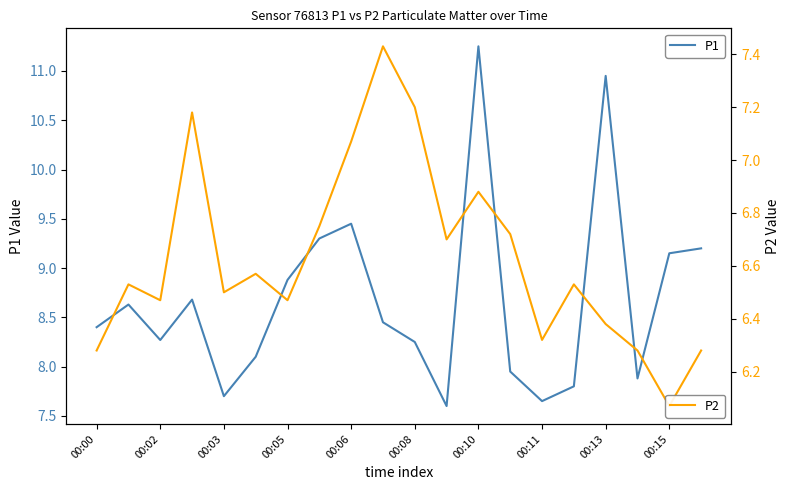

How many data points in P1 are less than 8?

6